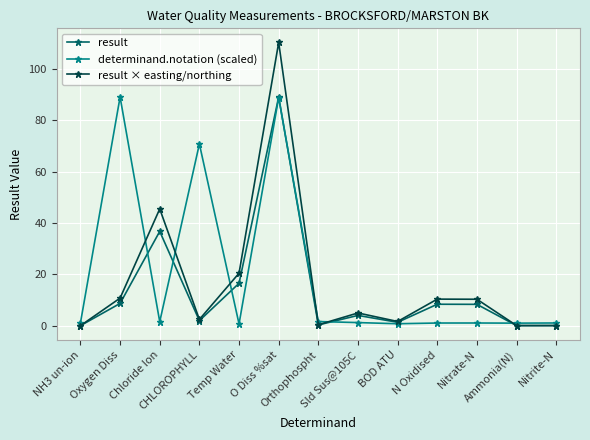

What is the value of the determinand.notation (scaled) point at the 4th from the left?

70.7